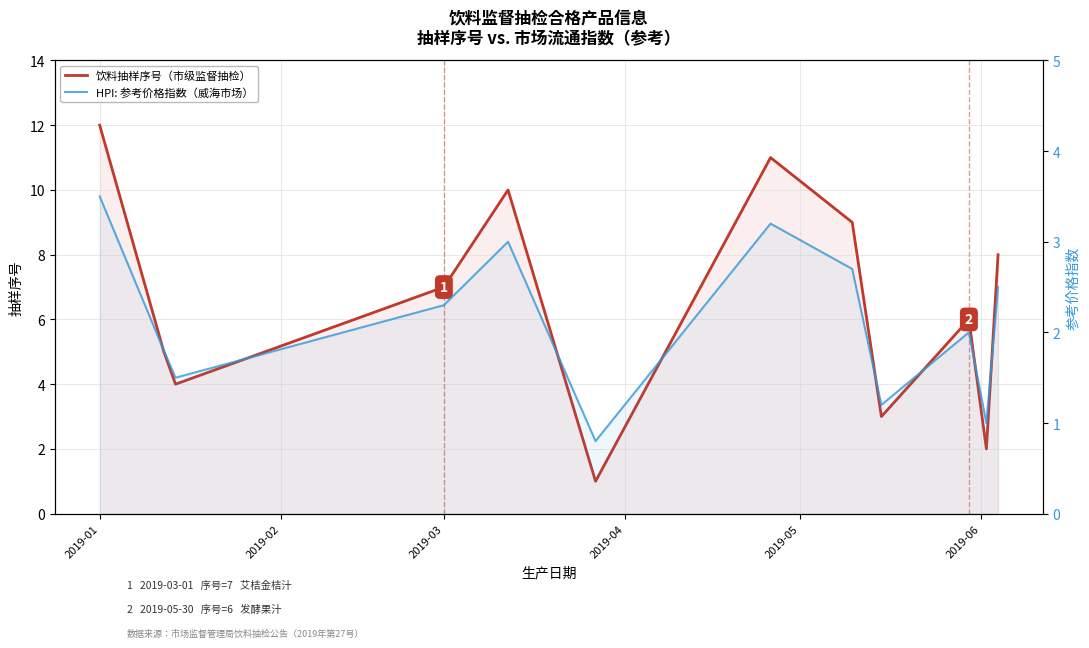

Which series has the largest range (max minus min)?

饮料抽样序号（市级监督抽检）